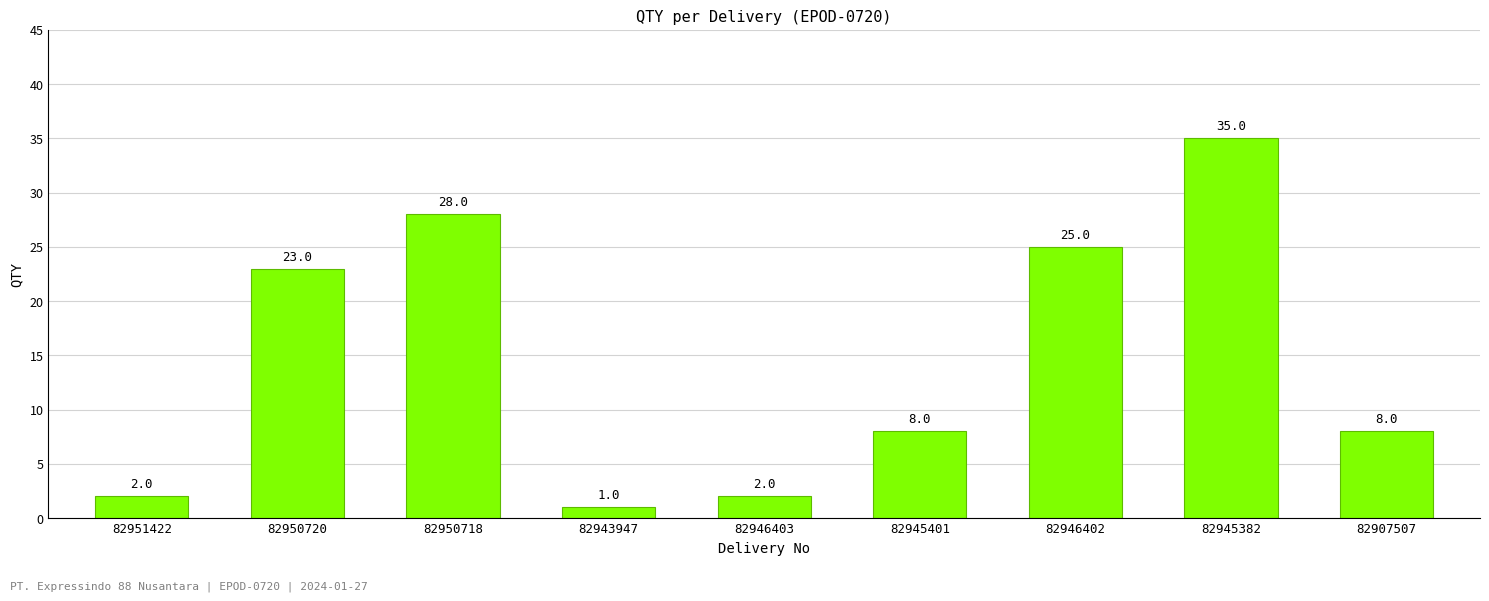

What is the smallest value displayed?

1